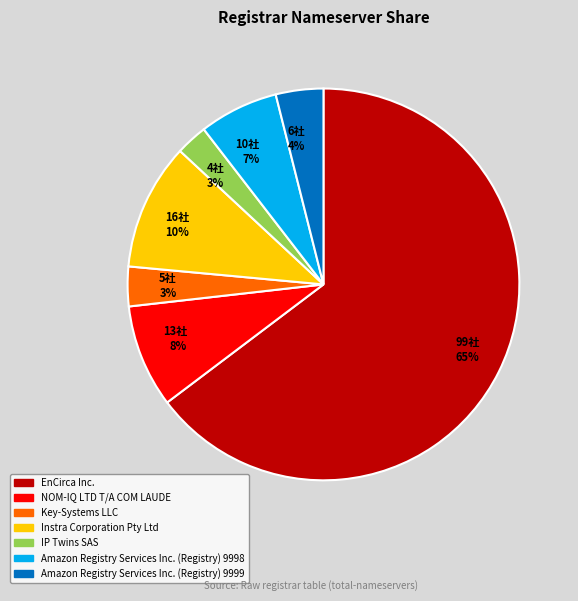

To the nearest percent, what is the difference between the largest and smallest slice percentages?

62%